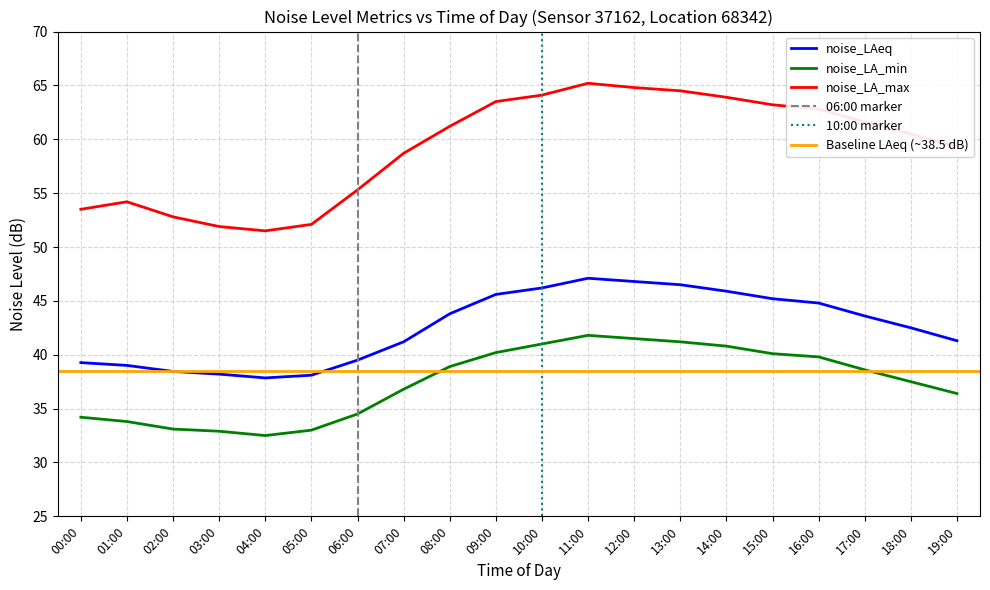

What is the label of the 19th point from the right?

01:00